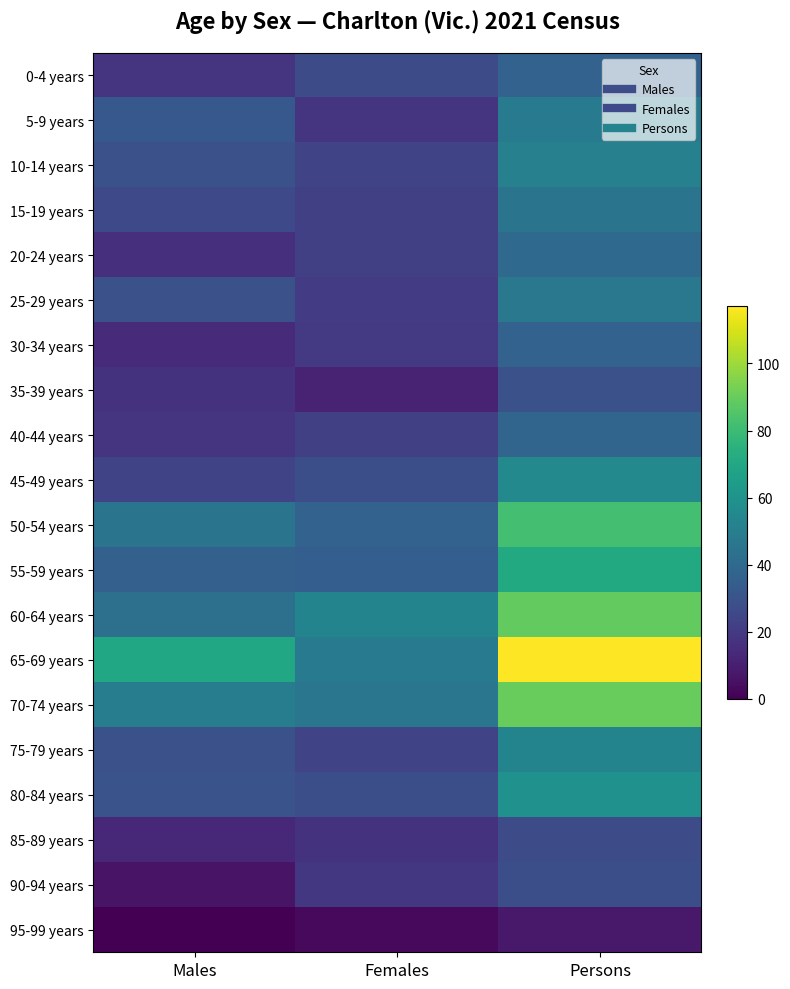

Reading right to left, what are all the values shown in this chart?

0-4 years: Persons=37	Females=27	Males=18
5-9 years: Persons=48	Females=18	Males=32
10-14 years: Persons=51	Females=24	Males=29
15-19 years: Persons=45	Females=22	Males=26
20-24 years: Persons=40	Females=22	Males=16
25-29 years: Persons=47	Females=21	Males=29
30-34 years: Persons=37	Females=20	Males=14
35-39 years: Persons=29	Females=11	Males=17
40-44 years: Persons=38	Females=22	Males=18
45-49 years: Persons=55	Females=28	Males=24
50-54 years: Persons=82	Females=37	Males=45
55-59 years: Persons=71	Females=35	Males=36
60-64 years: Persons=89	Females=53	Males=43
65-69 years: Persons=117	Females=48	Males=70
70-74 years: Persons=90	Females=46	Males=49
75-79 years: Persons=53	Females=24	Males=29
80-84 years: Persons=59	Females=28	Males=30
85-89 years: Persons=27	Females=17	Males=13
90-94 years: Persons=28	Females=19	Males=6
95-99 years: Persons=8	Females=3	Males=0